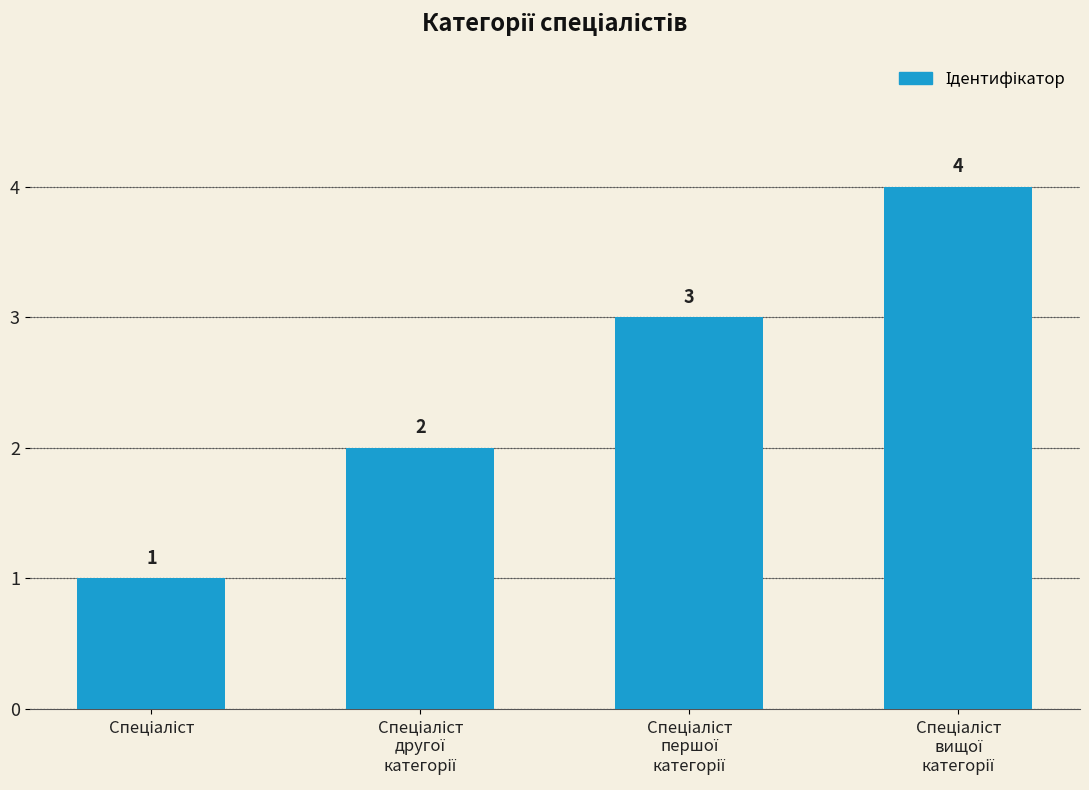

How many values are between 2 and 4?

3